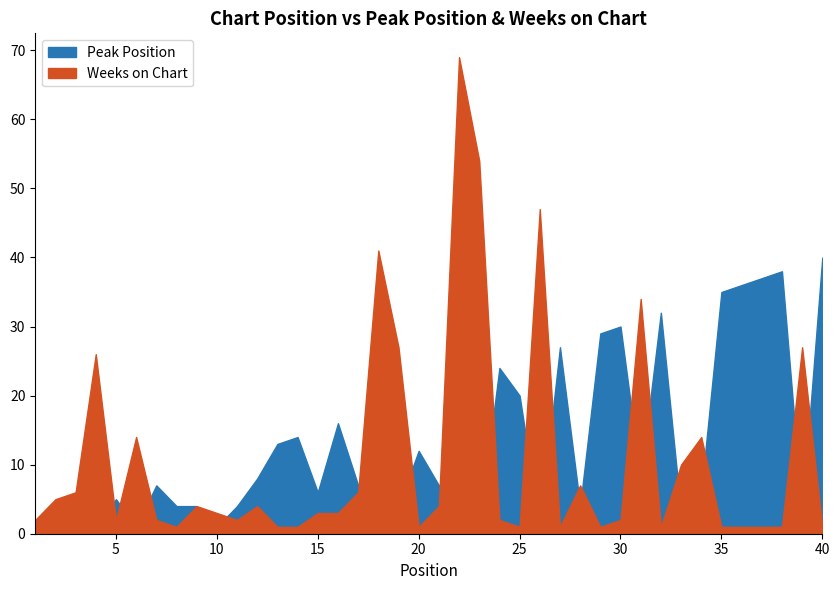

Which has a higher value, 12 or 3?

12